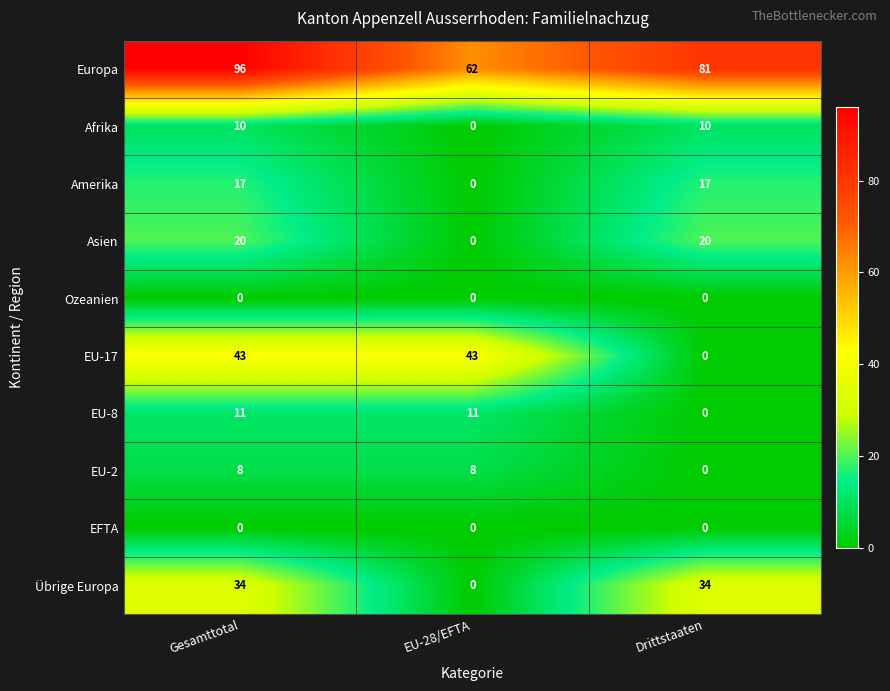

What is the spread (max minus min) of values at EU-28/EFTA?

62